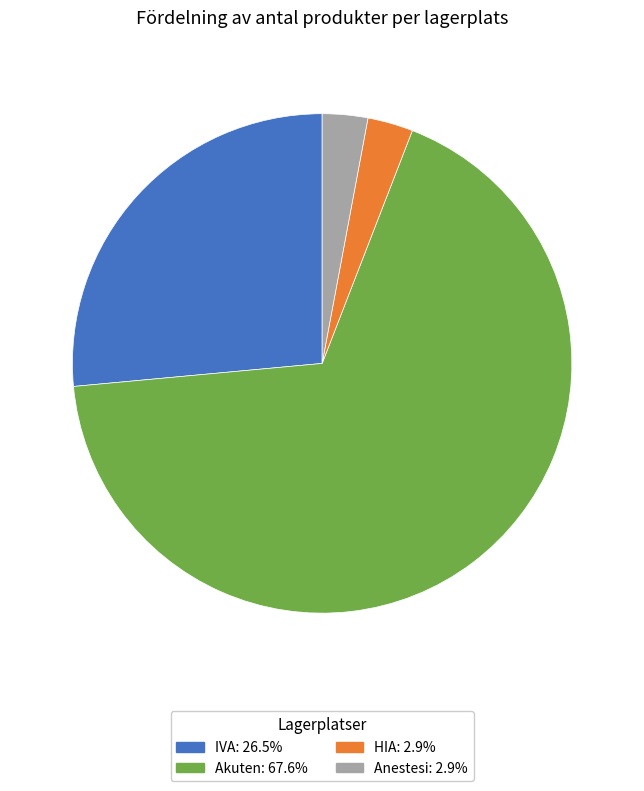

What is the ratio of the value at Akuten: 67.6% to the value at IVA: 26.5%?

2.6